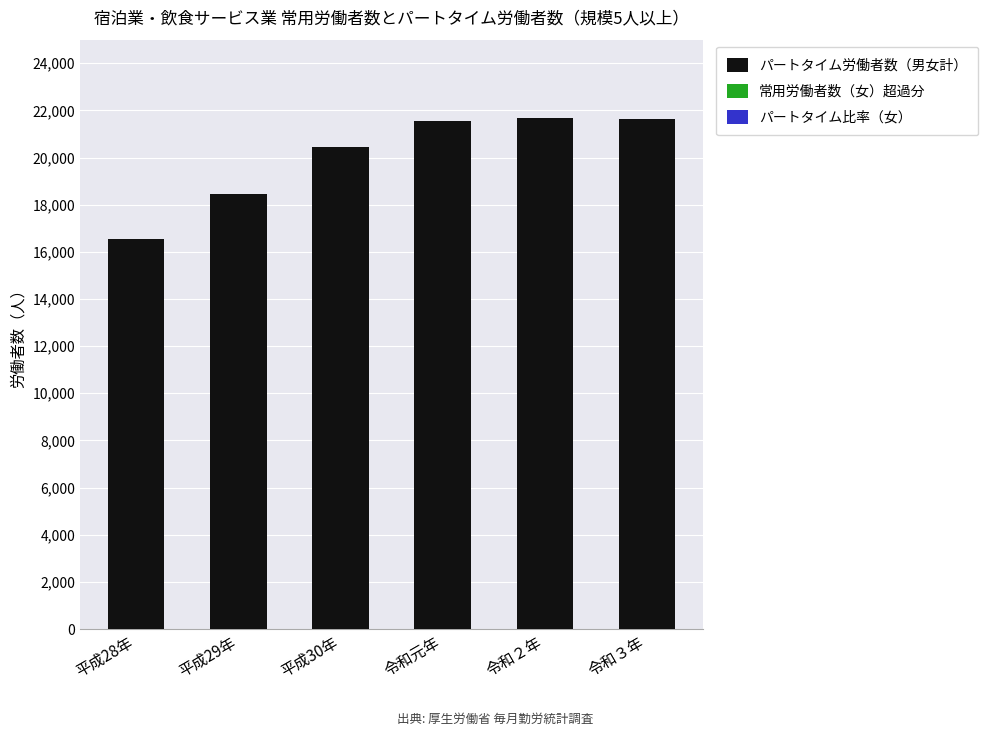

What is the maximum value shown in the chart?

21698